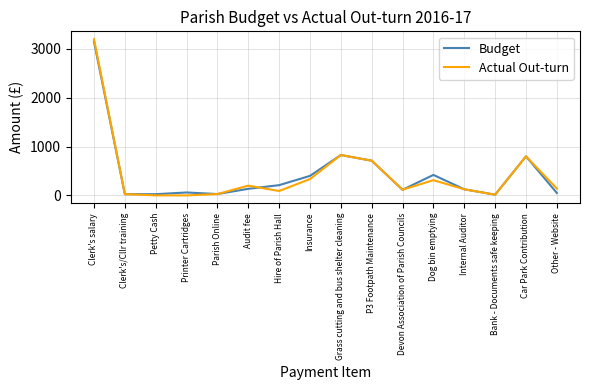

The value of Actual Out-turn at P3 Footpath Maintenance is 252. True or false?

False